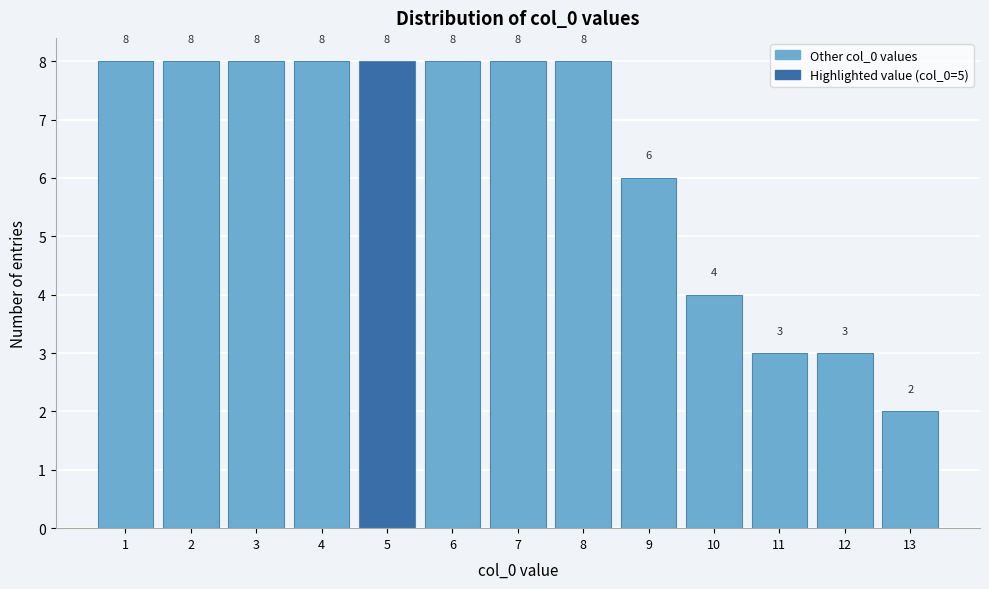

Reading right to left, list all the values displayed in this chart.

13=2	12=3	11=3	10=4	9=6	8=8	7=8	6=8	5=8	4=8	3=8	2=8	1=8